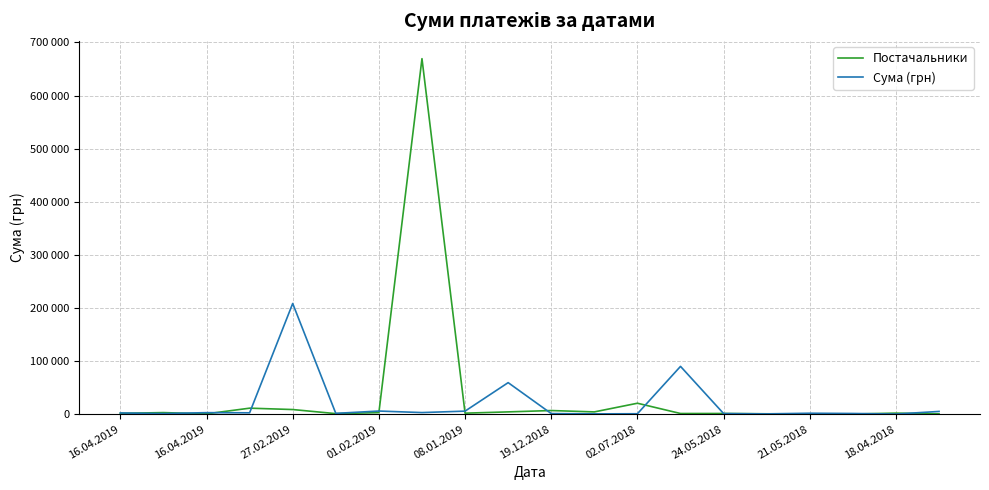

What are all the series names shown in the legend?

Постачальники, Сума (грн)